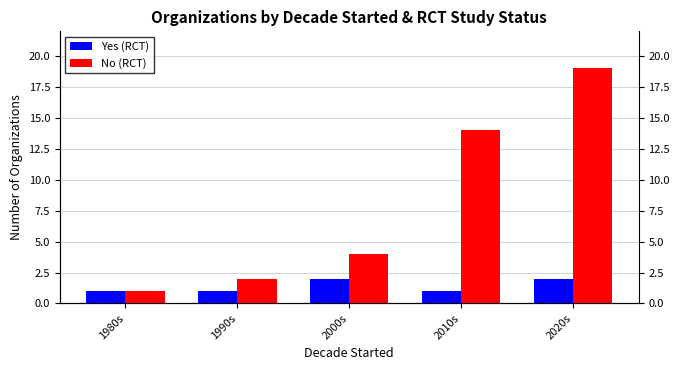

Which series changed the most between 1980s and 2010s?

No (RCT)